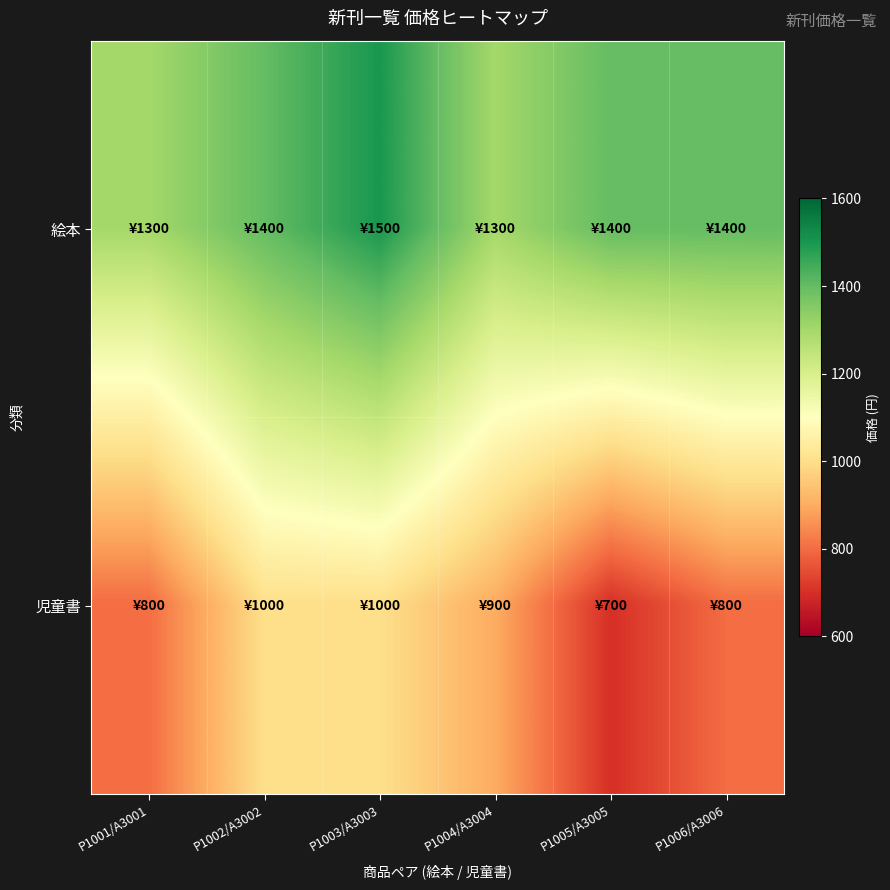

At which category is the sum across all series the highest?

P1003/A3003